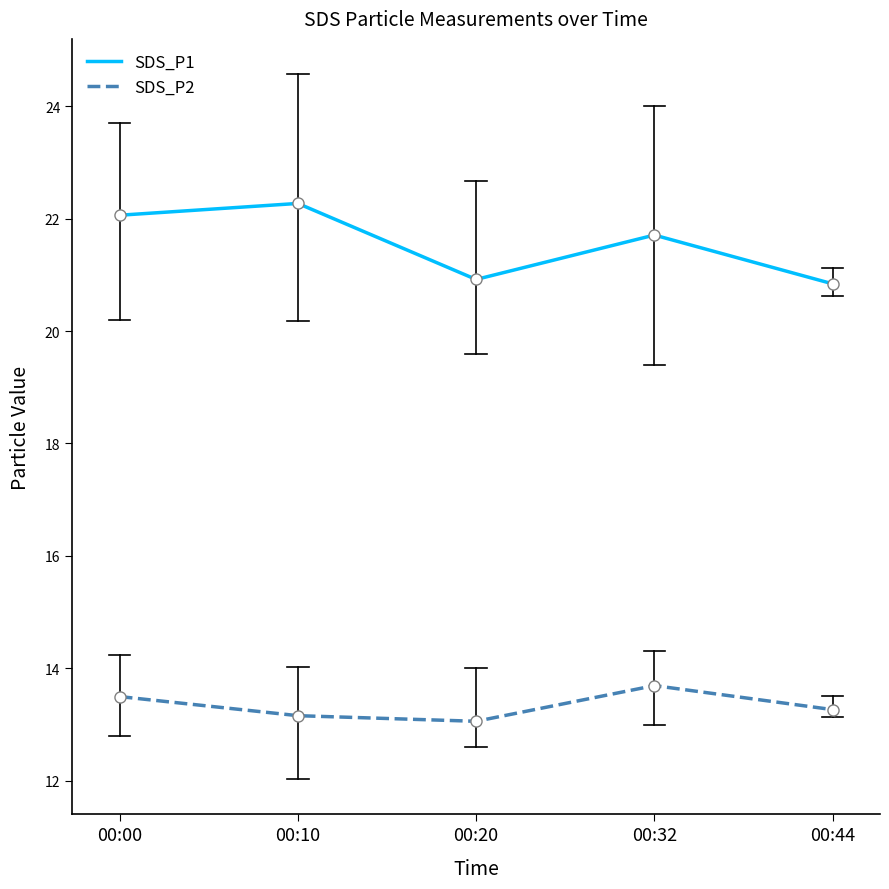

Rank the series by their maximum value, from highest to lowest.

SDS_P1, SDS_P2